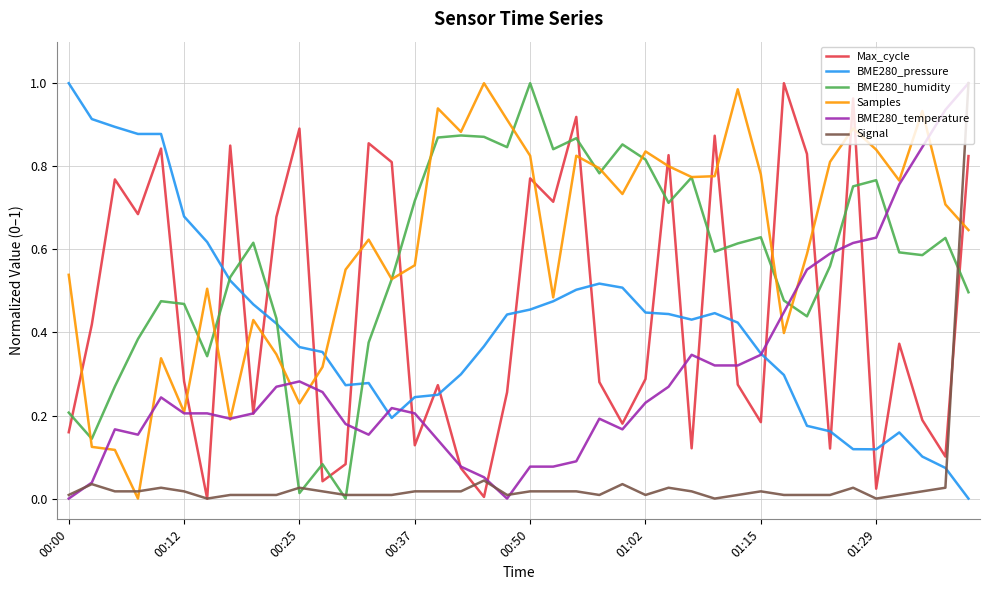

How many times do BME280_pressure and Samples cross each other?

1